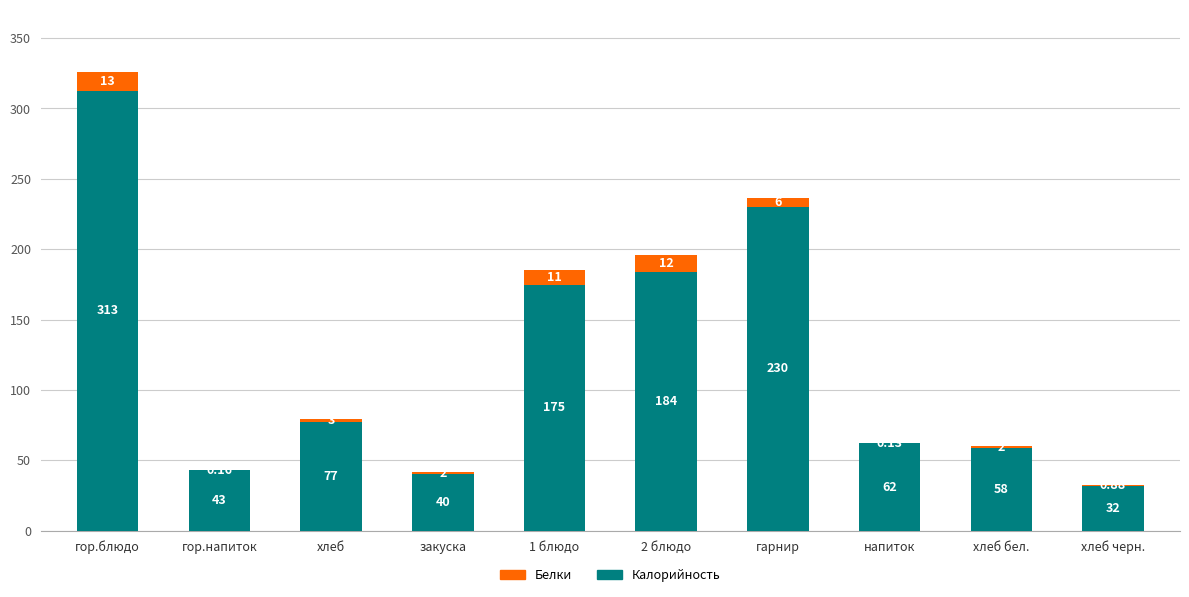

What is the sum of all Калорийность values?

1213.3